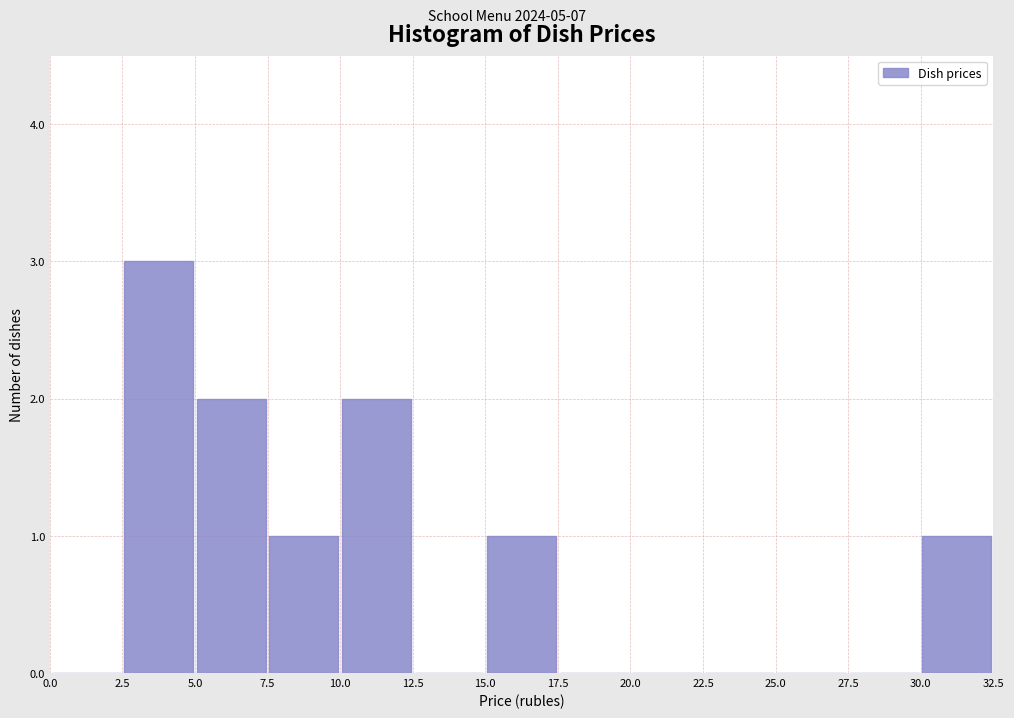

Reading left to right, transcribe this chart: for each bar, give the range it covers on the x-axis and its height. The values are not printed on the chart, so give them approximately, as read against the axis.

0.0 to 2.5: 0
2.5 to 5.0: 3
5.0 to 7.5: 2
7.5 to 10.0: 1
10.0 to 12.5: 2
12.5 to 15.0: 0
15.0 to 17.5: 1
17.5 to 20.0: 0
20.0 to 22.5: 0
22.5 to 25.0: 0
25.0 to 27.5: 0
27.5 to 30.0: 0
30.0 to 32.5: 1